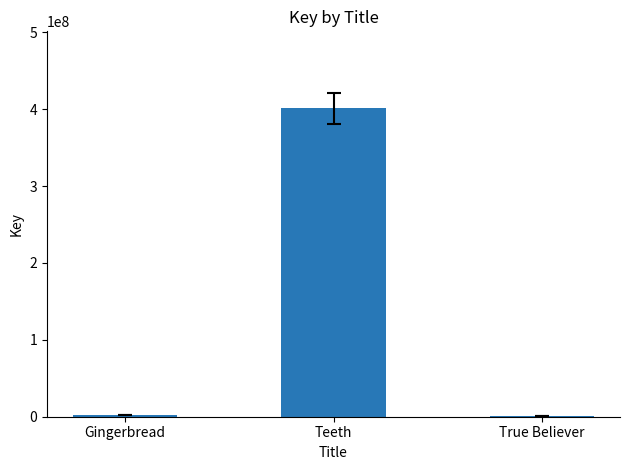

The chart shows a value of 225193917 at Teeth. True or false?

False